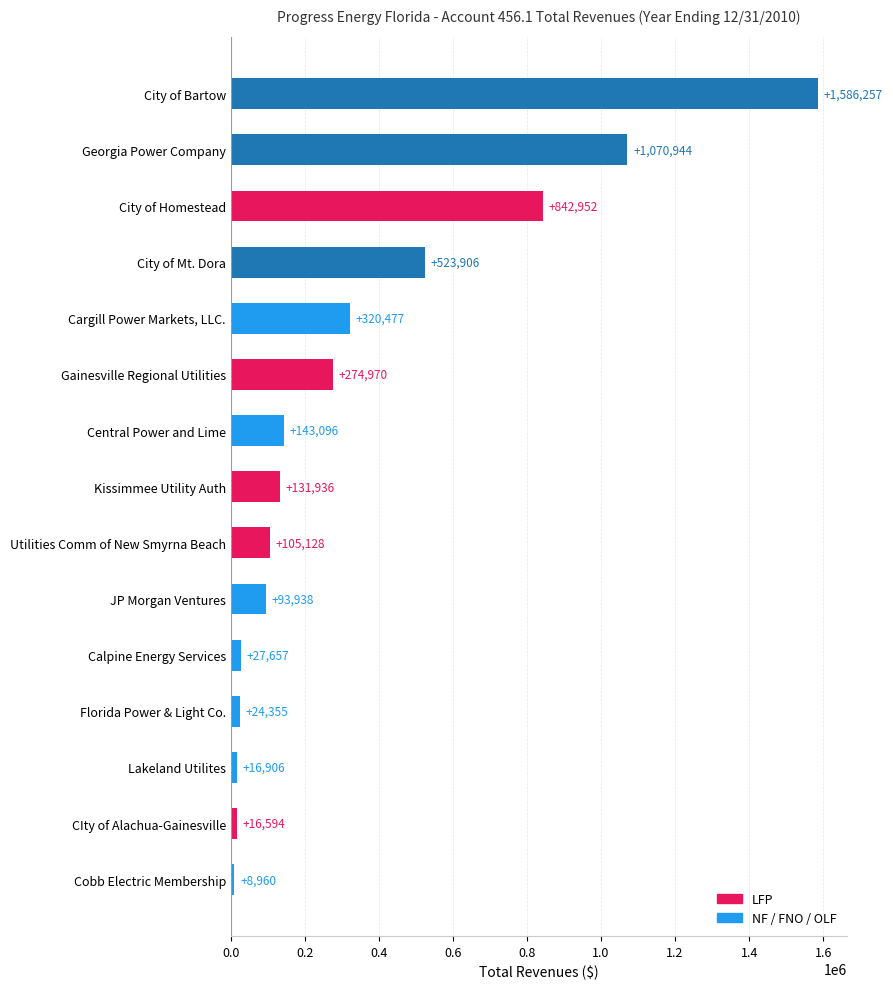

Reading top to bottom, what are all the values shown in this chart?

City of Bartow=1586257	Georgia Power Company=1070944	City of Homestead=842952	City of Mt. Dora=523906	Cargill Power Markets, LLC.=320477	Gainesville Regional Utilities=274970	Central Power and Lime=143096	Kissimmee Utility Auth=131936	Utilities Comm of New Smyrna Beach=105128	JP Morgan Ventures=93938	Calpine Energy Services=27657	Florida Power & Light Co.=24355	Lakeland Utilites=16906	CIty of Alachua-Gainesville=16594	Cobb Electric Membership=8960